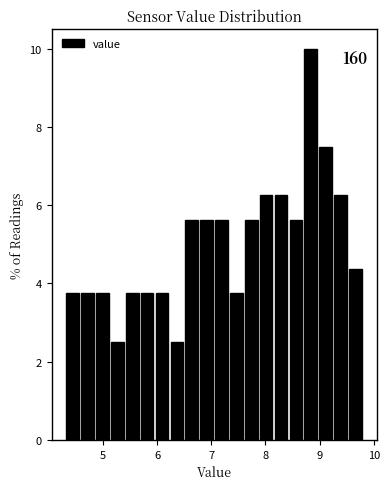

Around what value on the x-axis is the tallest bar? Give the approximate position of its centre, as read against the axis.

8.8